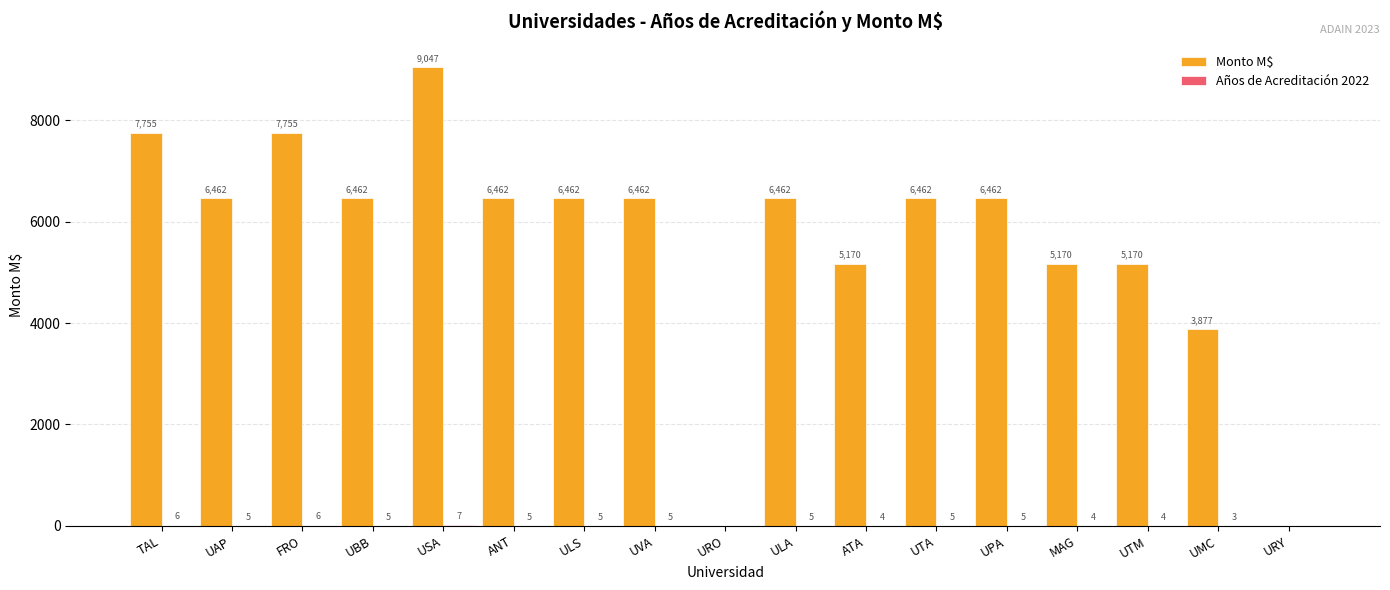

What is the sum of all Monto M$ values?

95644.6